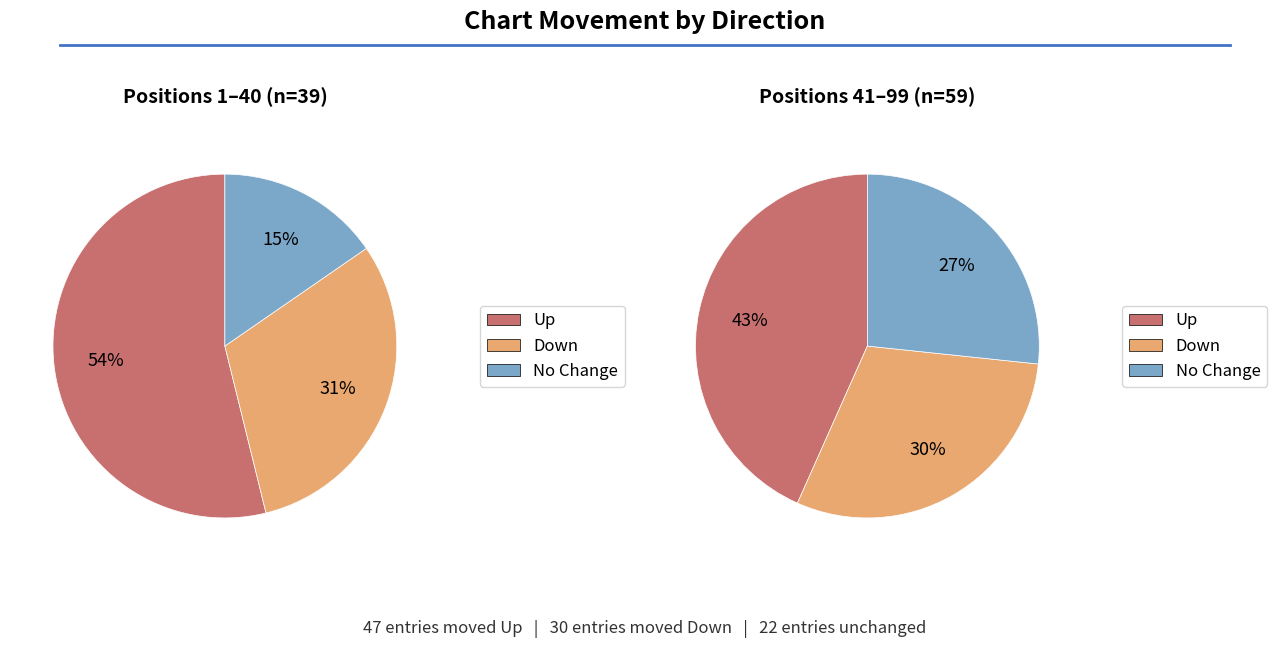

Do - and down together represent more than half of the pie?

Yes